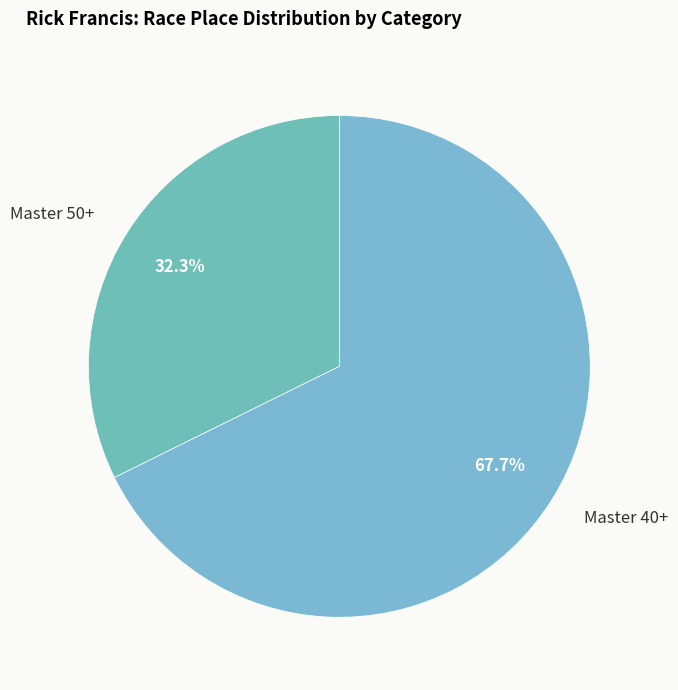

What percentage is the Master 50+ slice, to the nearest percent?

32%